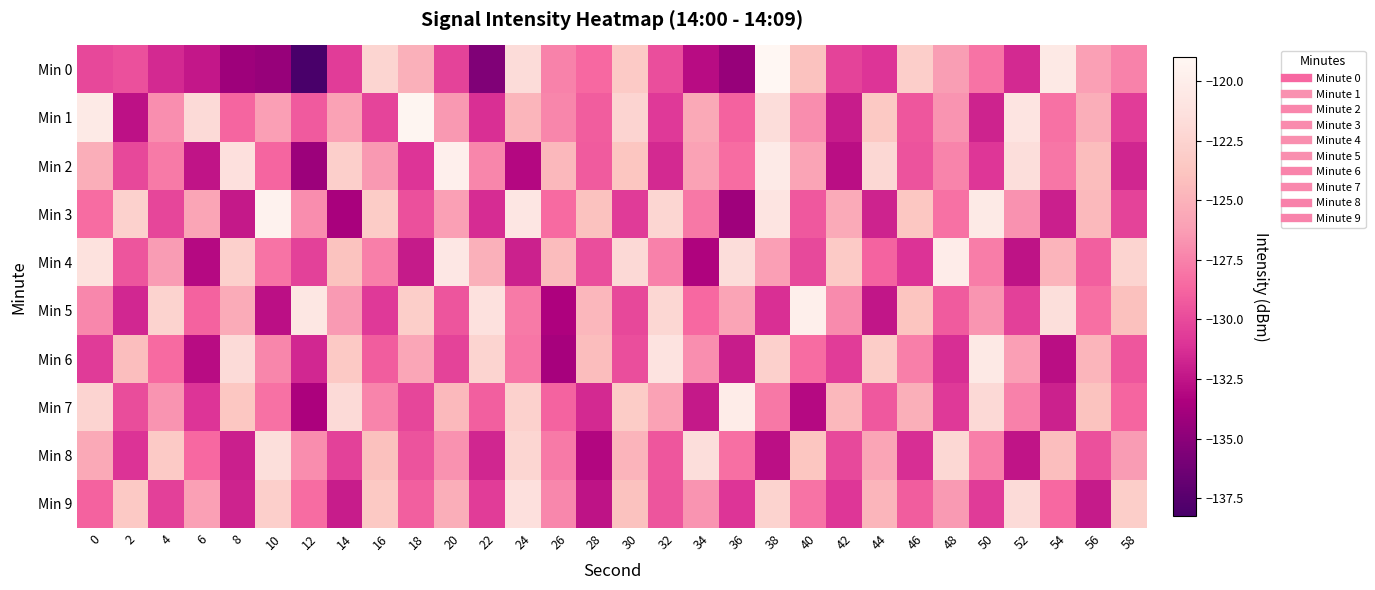

Which has a higher value, 40 or 38?

38